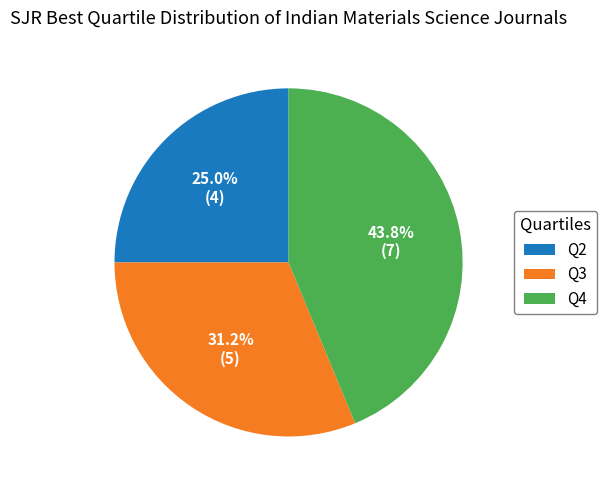

Does Q4 represent more than half of the total?

No